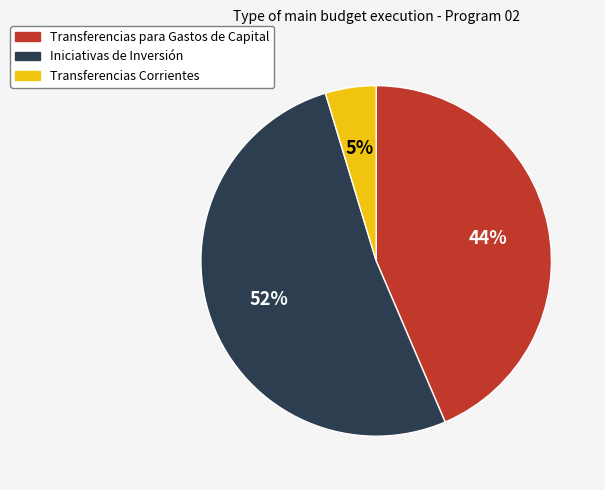

What is the smallest slice in the pie chart?

Transferencias Corrientes